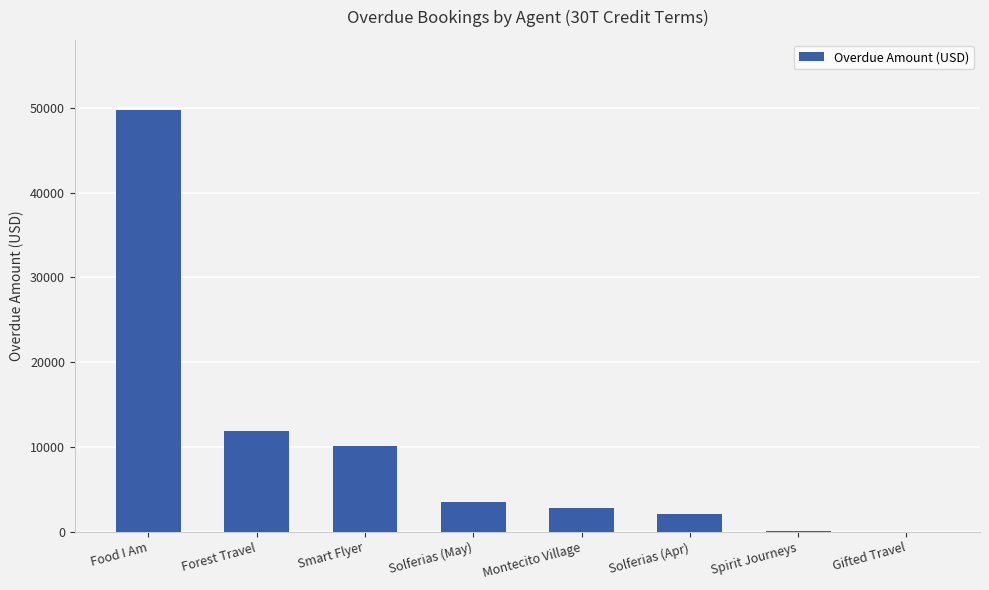

How many data points does each series have?

8